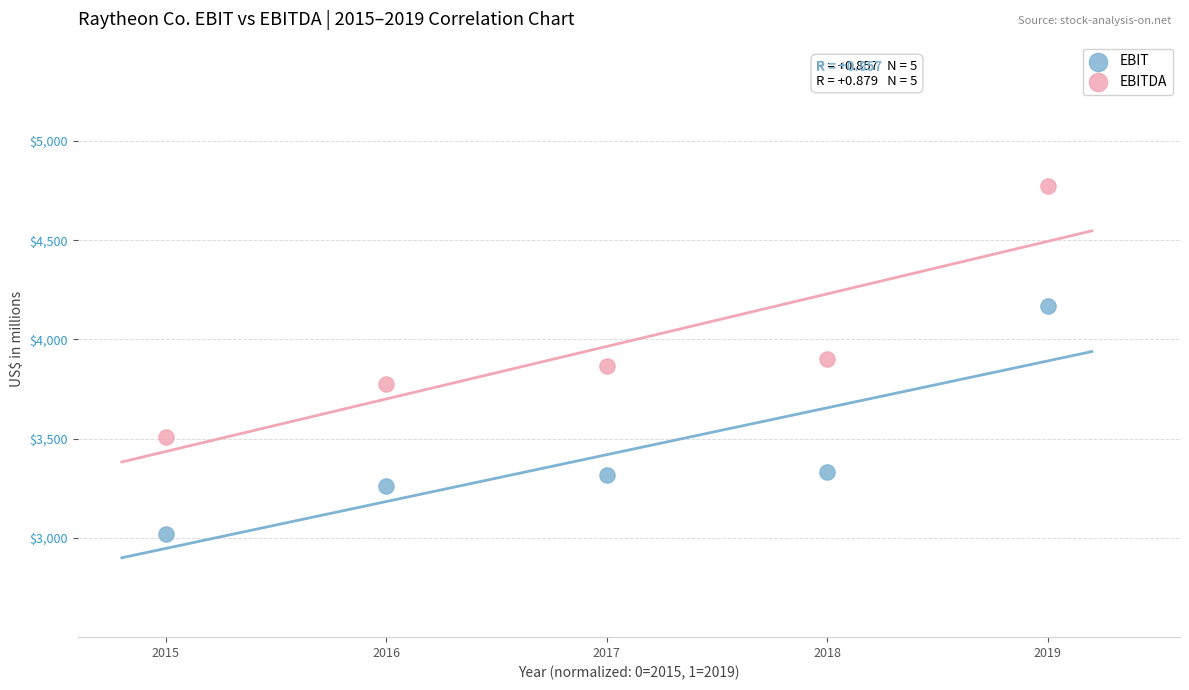

Across all data points, what is the range of Y values (max minus min)?

1751